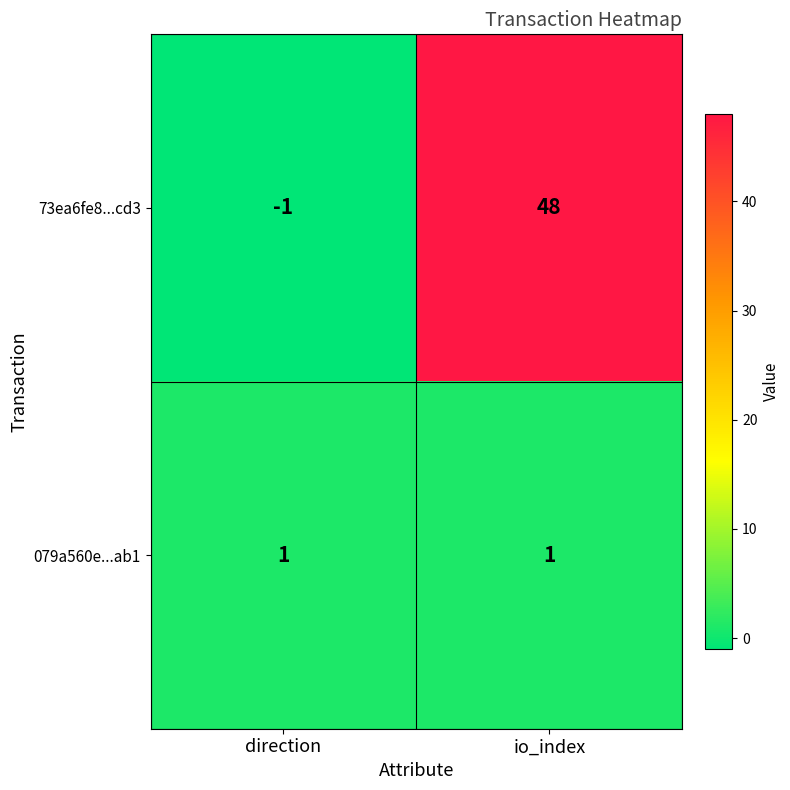

Which category has the lowest value across all series?

direction